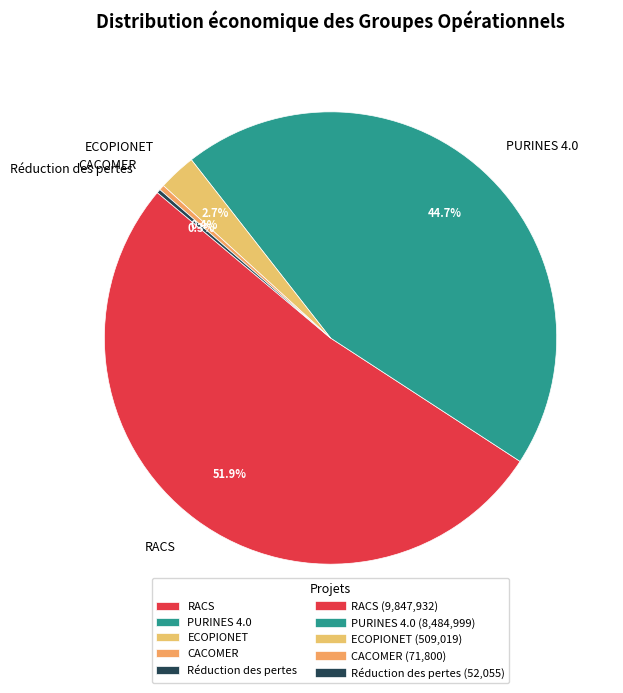

Which category has the biggest portion of the pie?

RACS